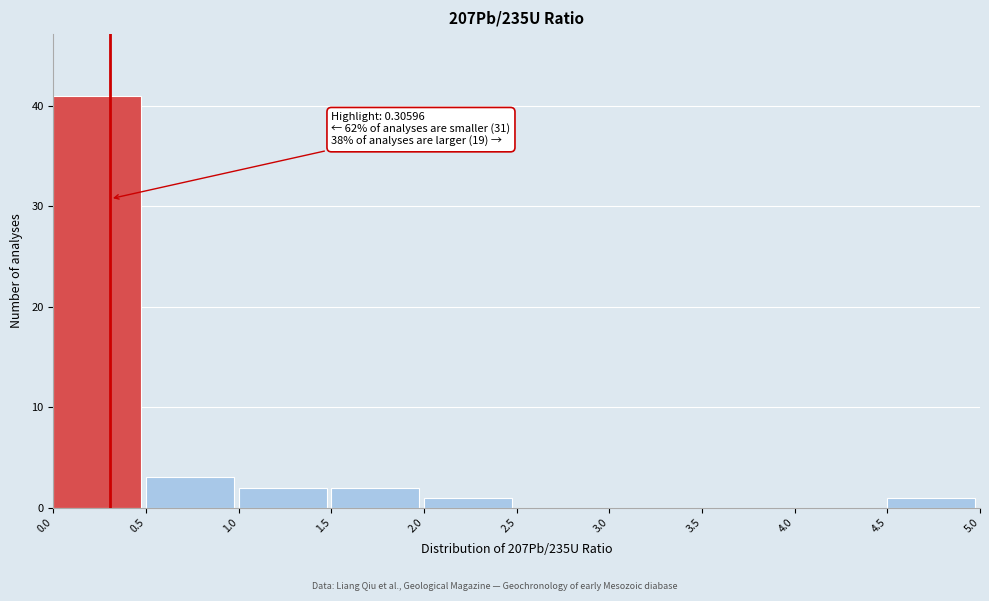

Which range on the x-axis has the tallest bar?

0.0 to 0.5